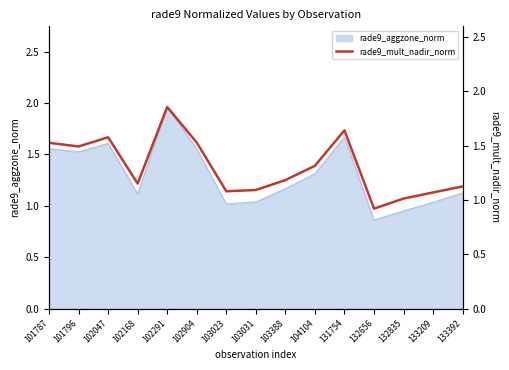

Approximately how many times larger is the value at 101787 compared to 132835?

1.5